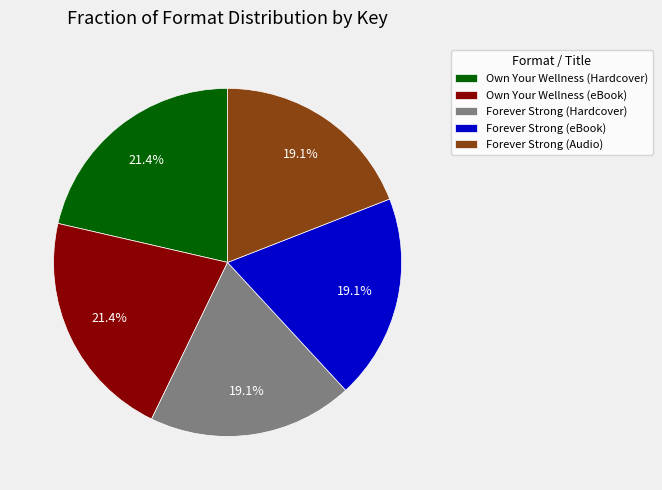

Approximately how many times larger is the value at Forever Strong (eBook) compared to Own Your Wellness (Hardcover)?

0.9